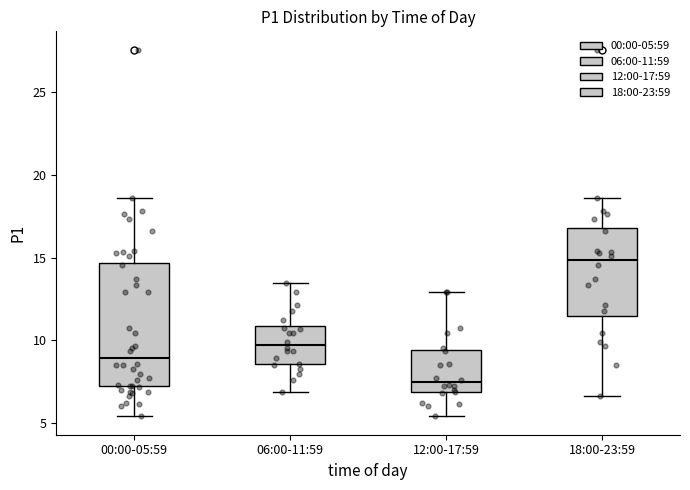

Which box is the tallest, from its lower edge to its upper edge?

00:00-05:59